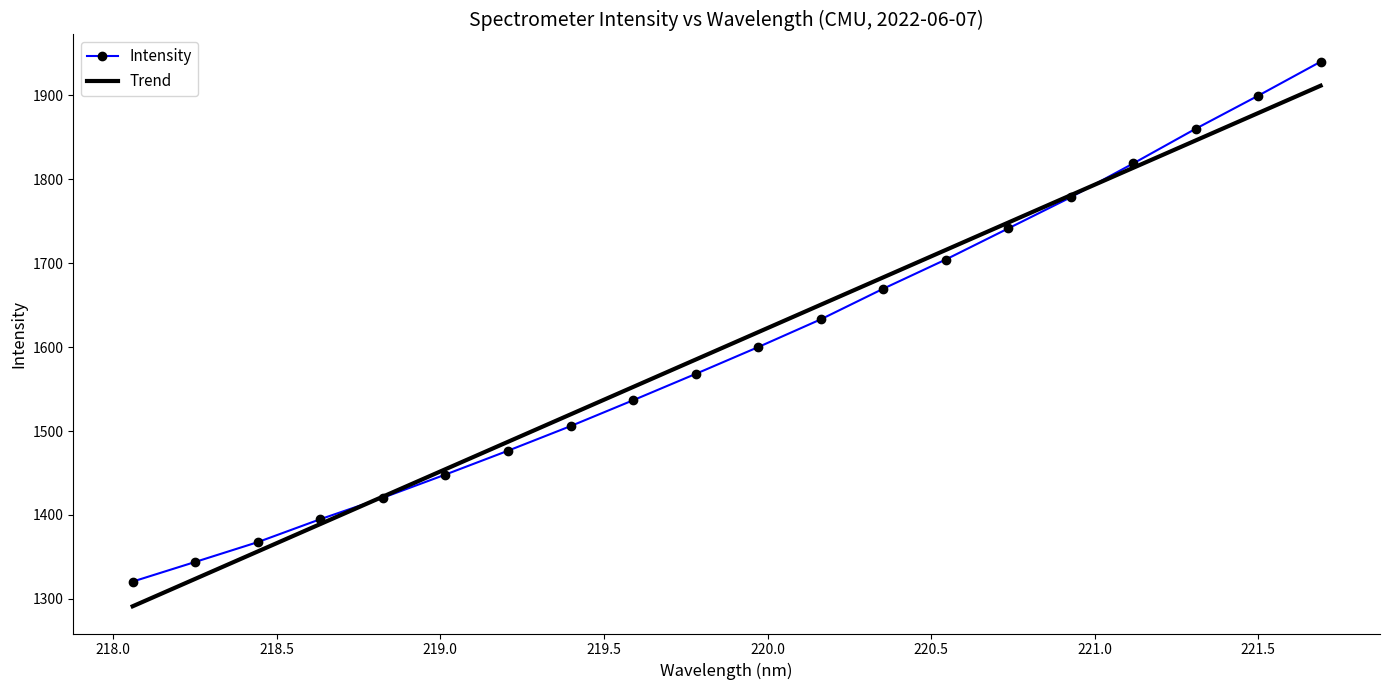

What is the highest value of the Intensity series?

1940.1